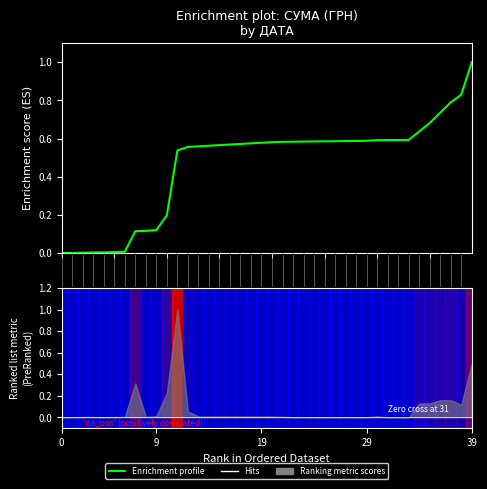

What is the average value?

0.5